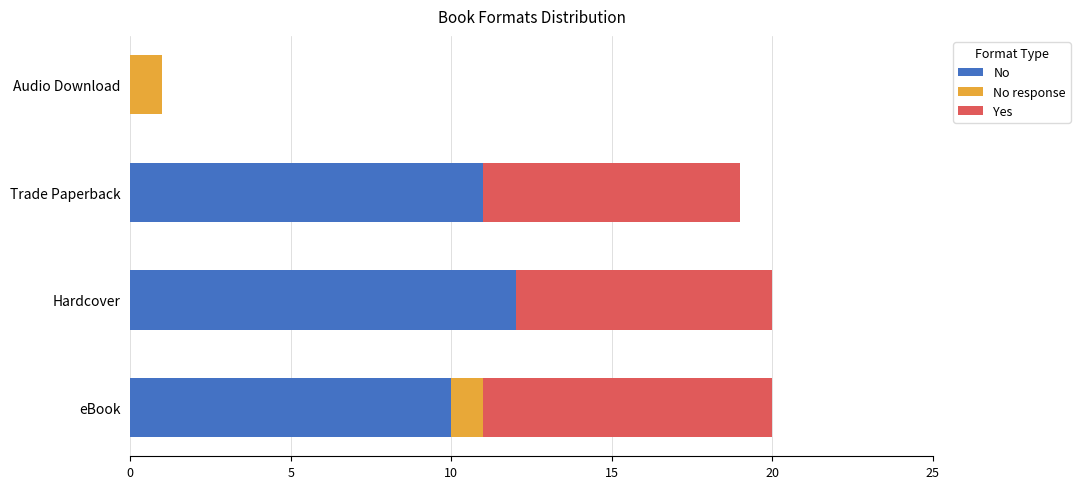

The No series shows 16 at Trade Paperback. True or false?

False